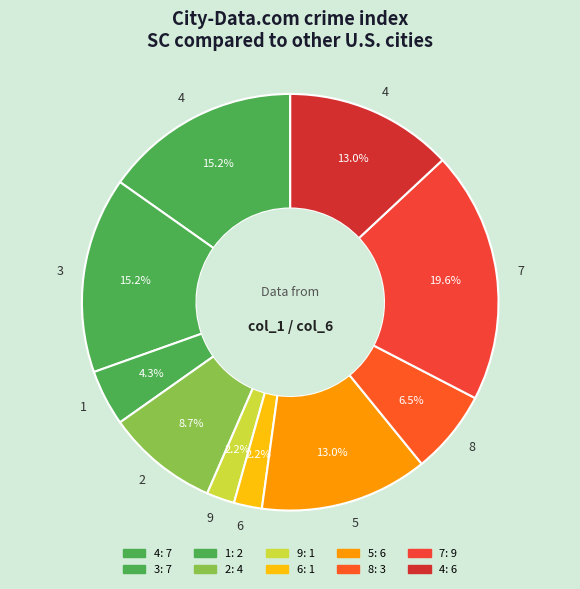

To the nearest percent, what is the difference between the largest and smallest slice percentages?

17%